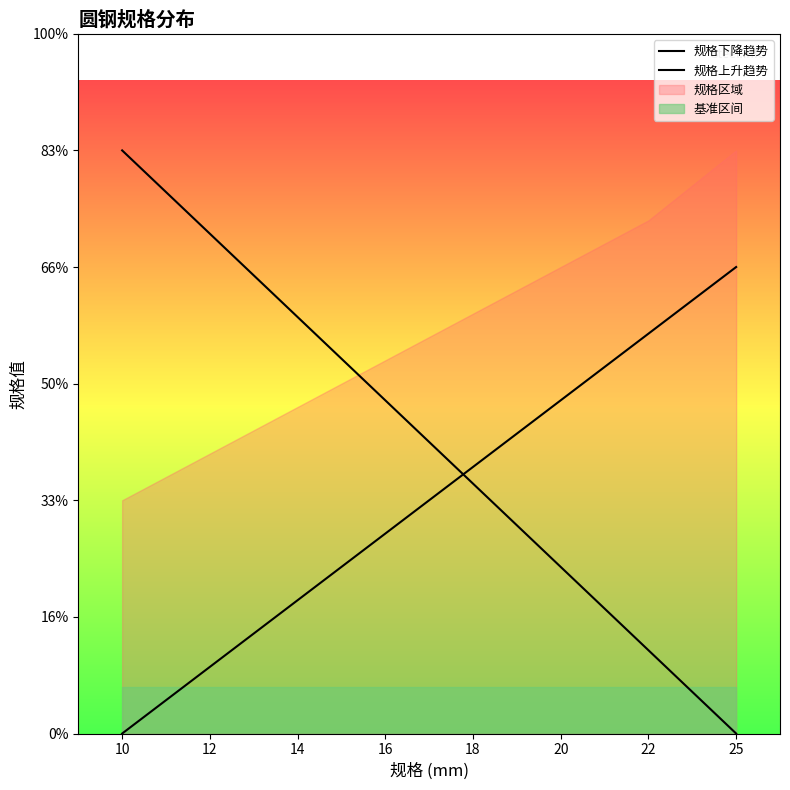

What is the average value of the 规格下降趋势 series?

12.5